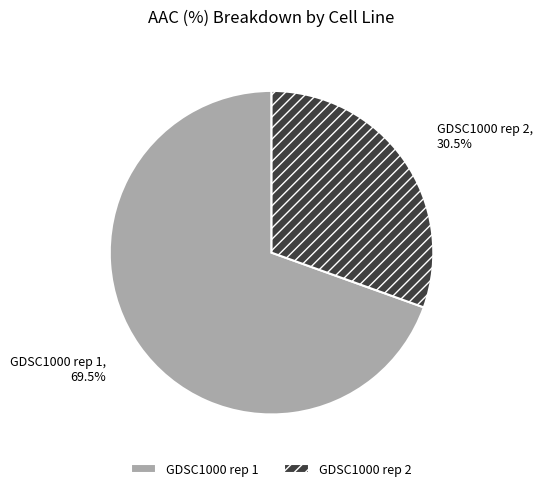

What is the ratio of the value at GDSC1000 rep 1 to the value at GDSC1000 rep 2?

2.3